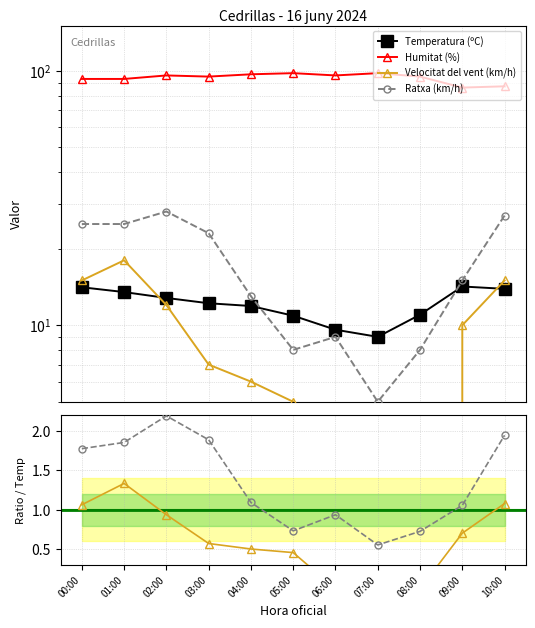

Count the number of data series in this chart.

4